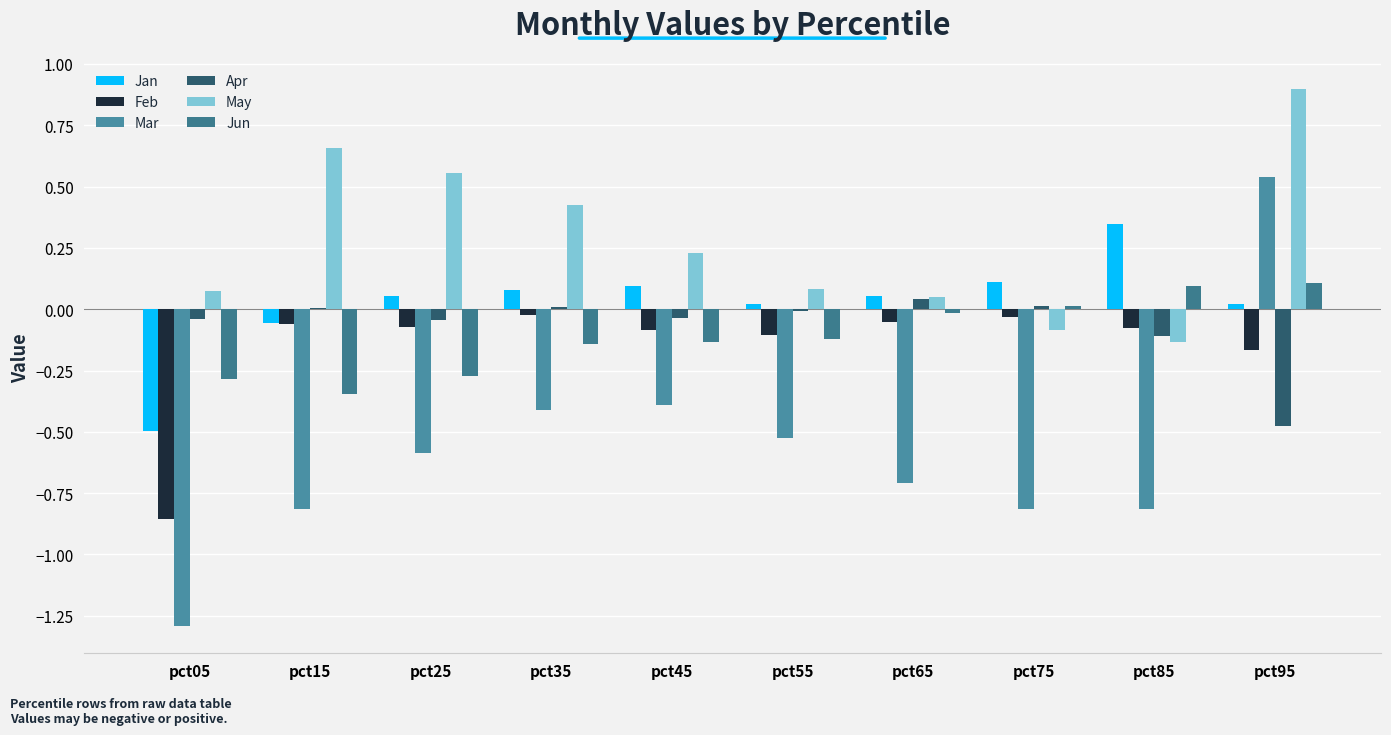

What is the minimum value for Mar?

-1.3